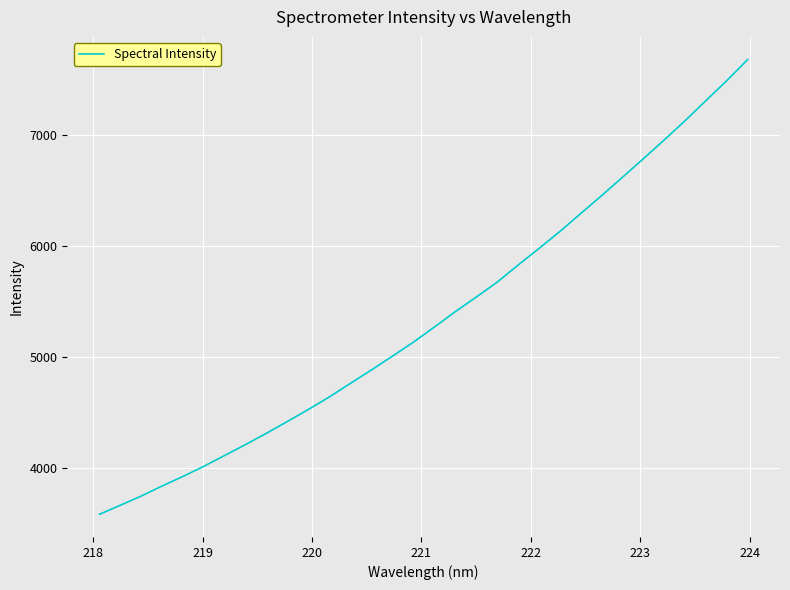

What is the minimum value shown in the chart?

3585.9